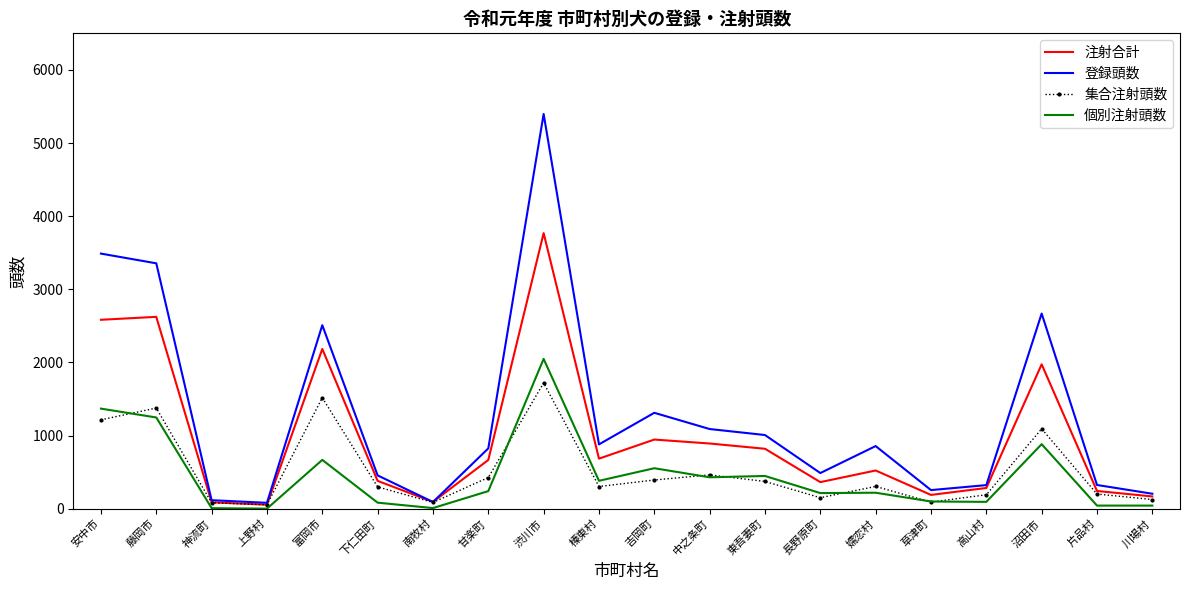

List the series in order of their peak value, lowest first.

集合注射頭数, 個別注射頭数, 注射合計, 登録頭数